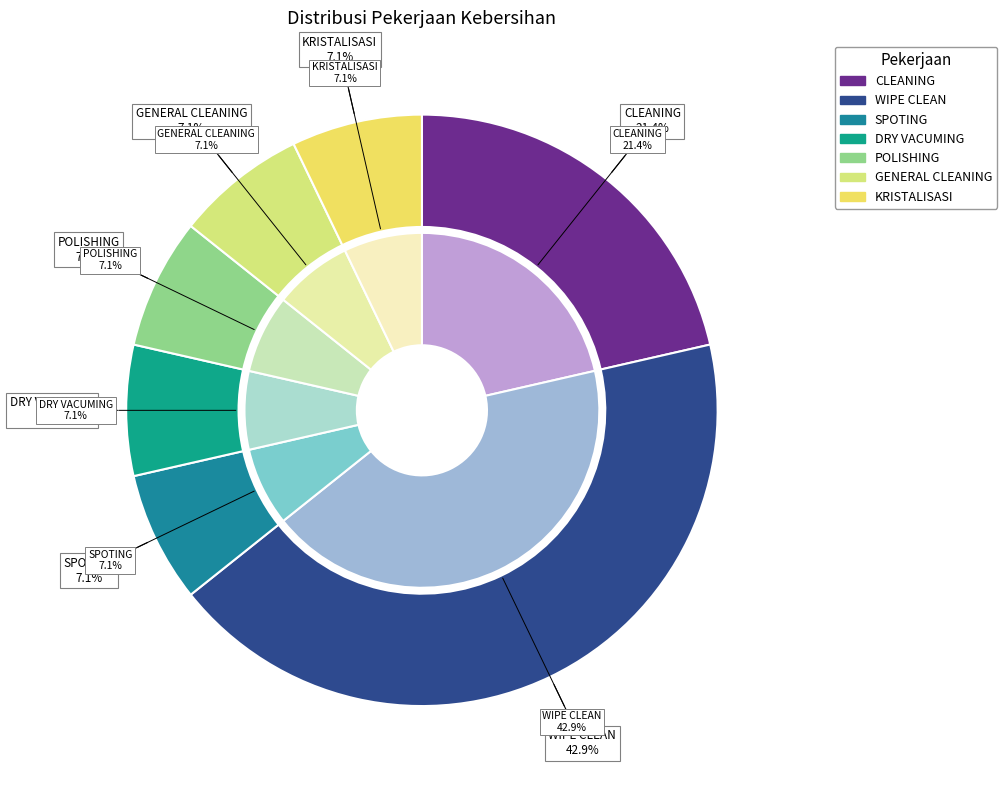

Is it true that DRY VACUMING is 17% of the pie?

False